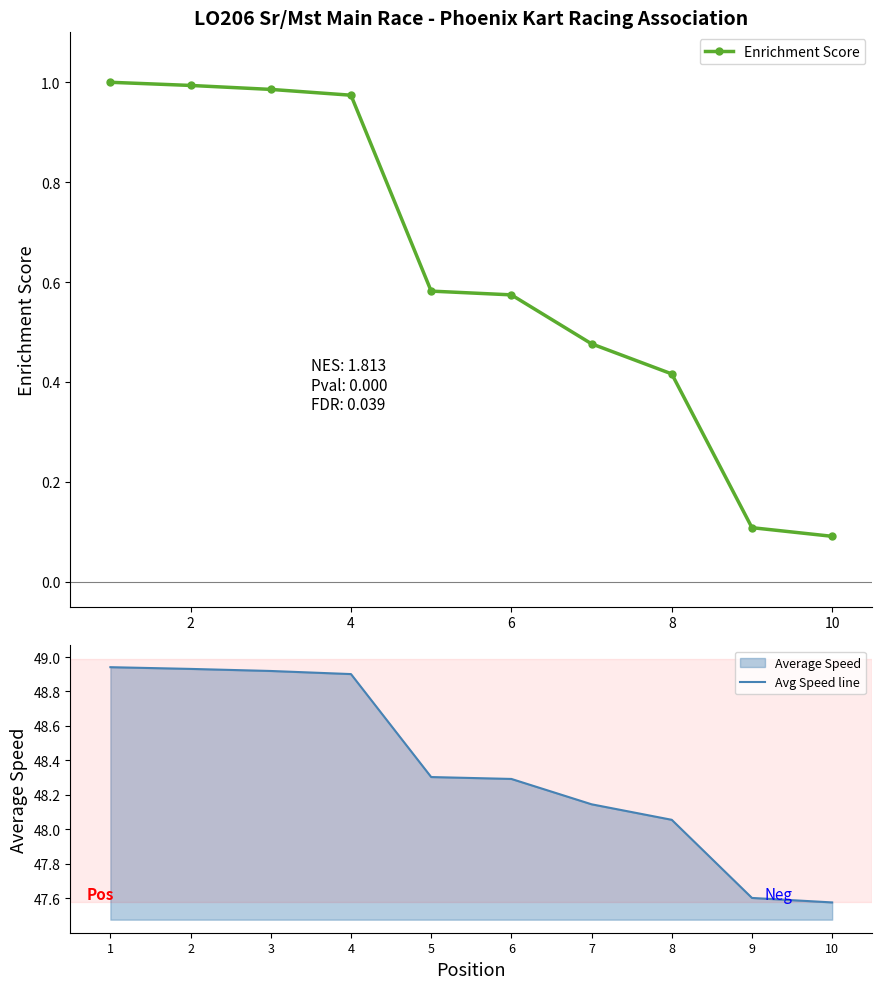

At how many categories does at least one series exceed 19?

10